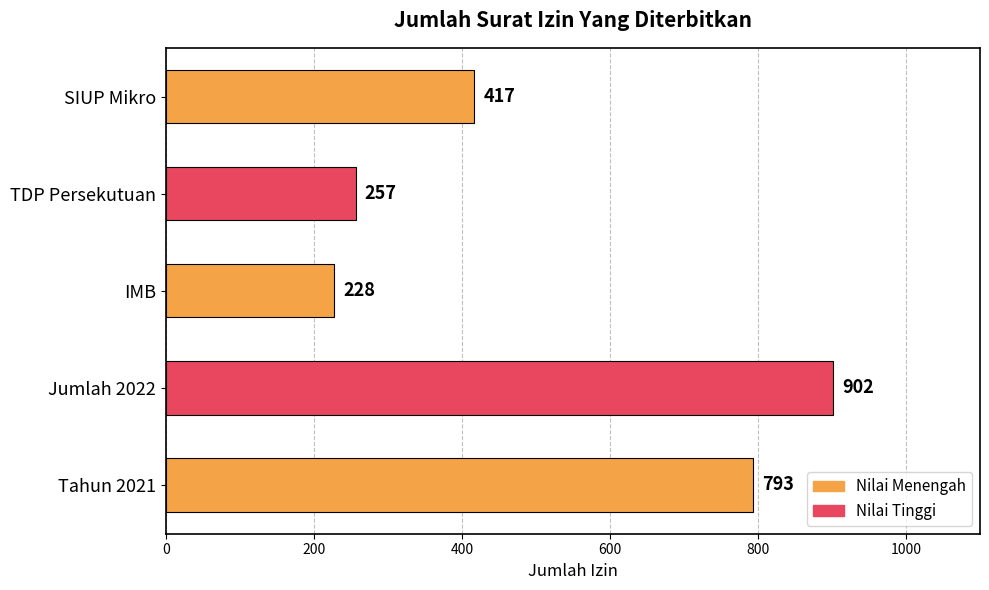

Which category has the lowest value across all series?

IMB